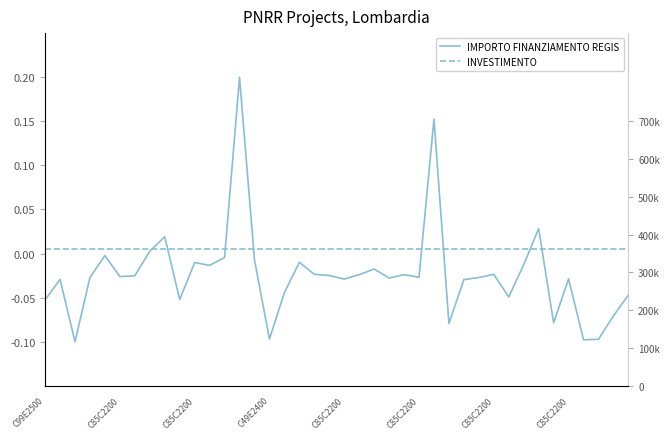

Where is INVESTIMENTO nearest to the value 0?

C99E2500